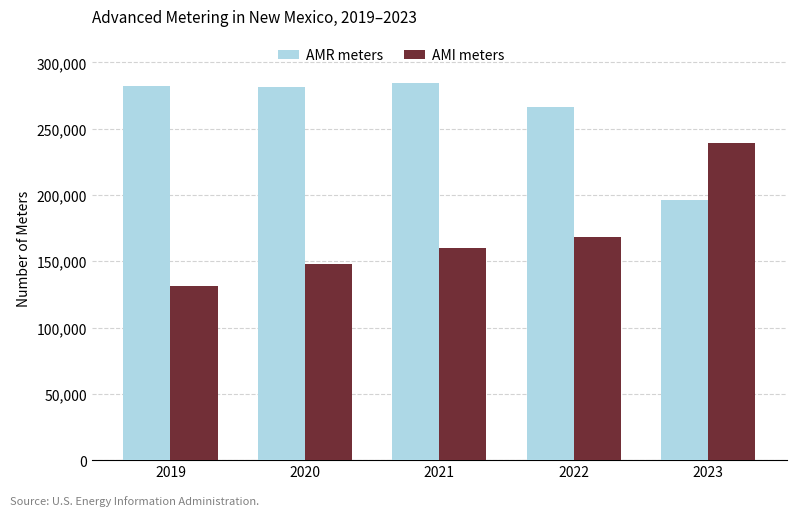

What is the average value of the AMR meters series?

262153